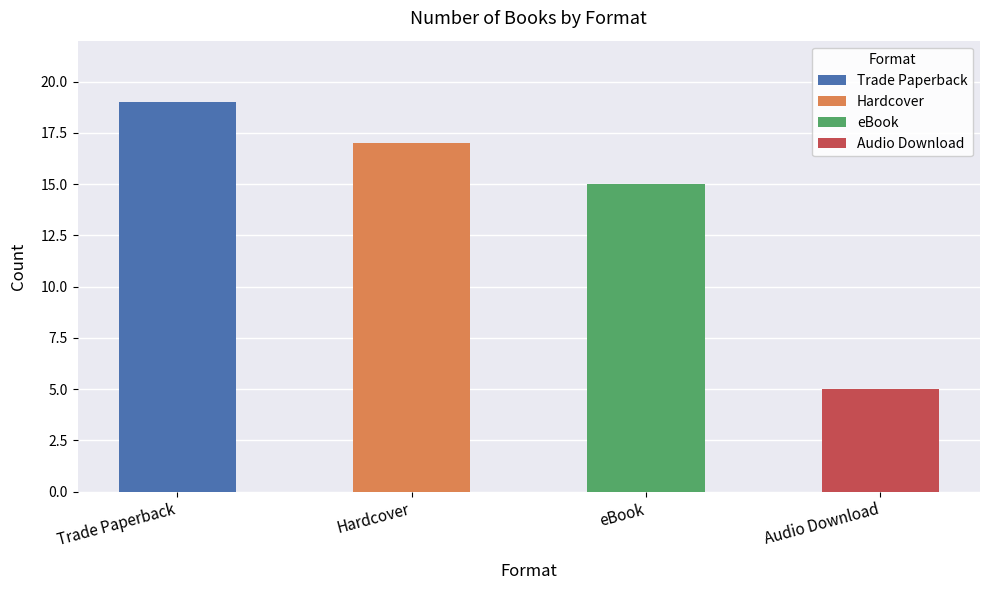

At which label is Audio Download closest to 3?

Audio Download